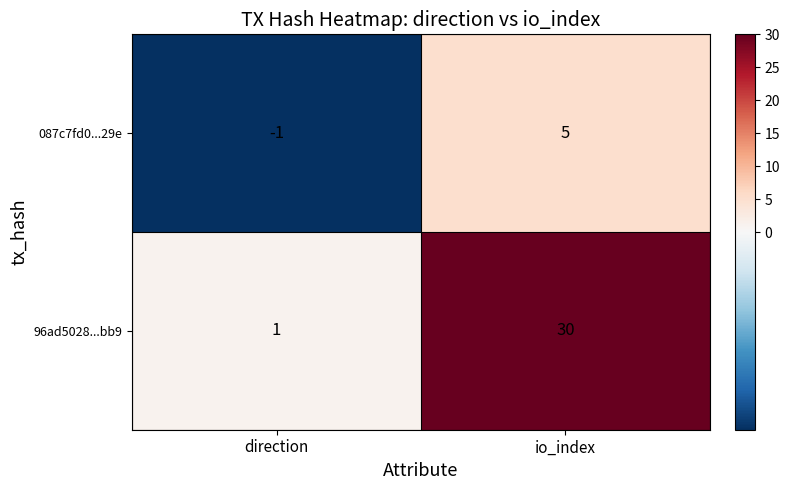

At which category does the chart reach its peak across all series?

io_index